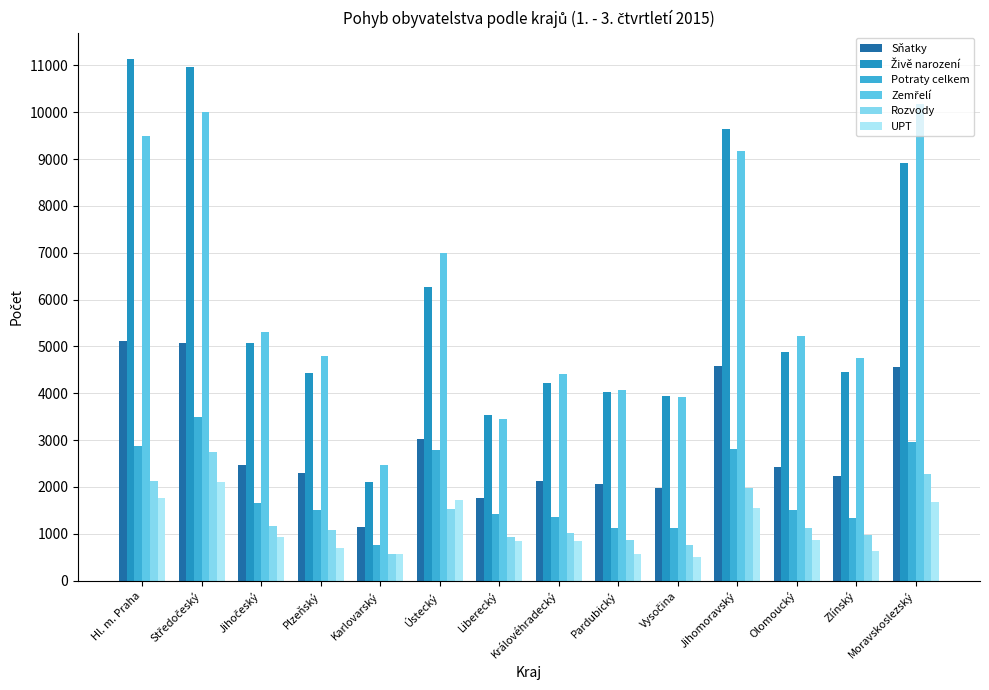

What is the average value of the UPT series?

1091